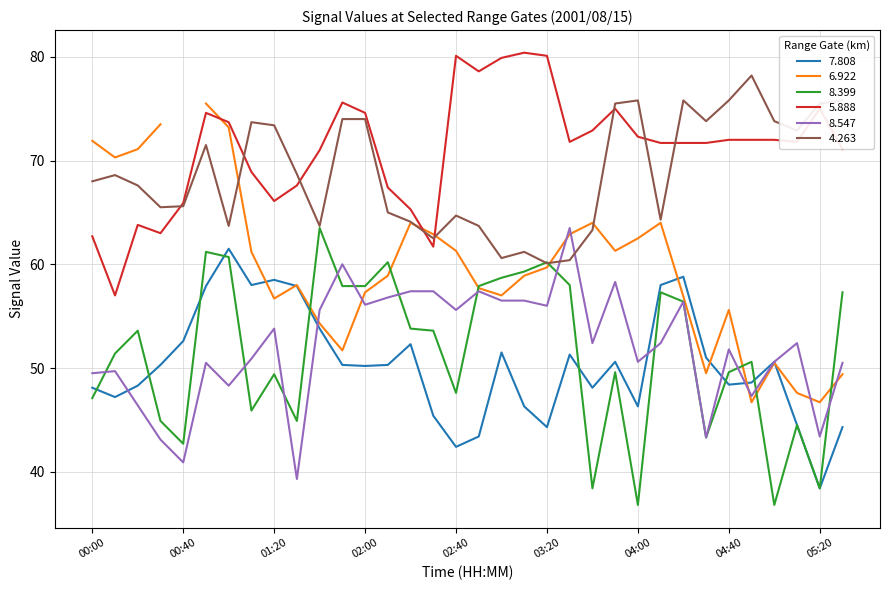

At which label does   5.888 reach its minimum?

00:10